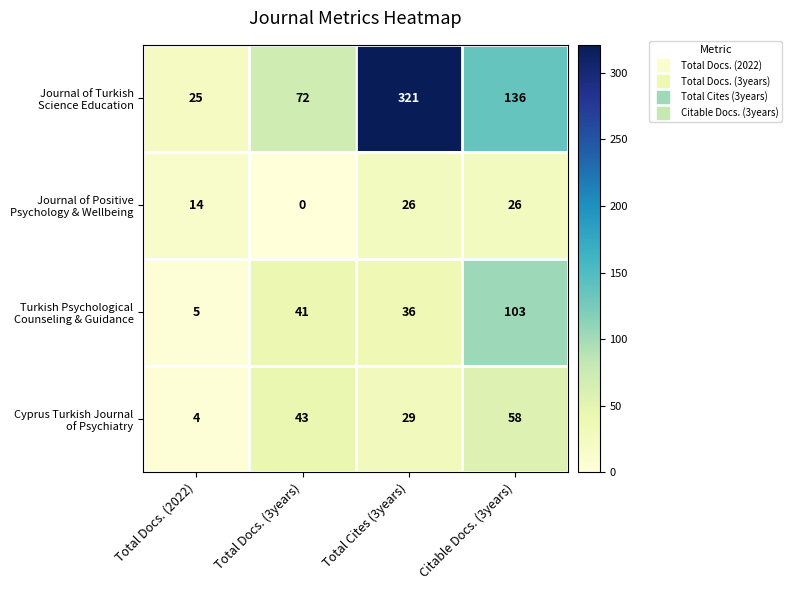

What is the difference between the highest and lowest values at Total Docs. (2022)?

21